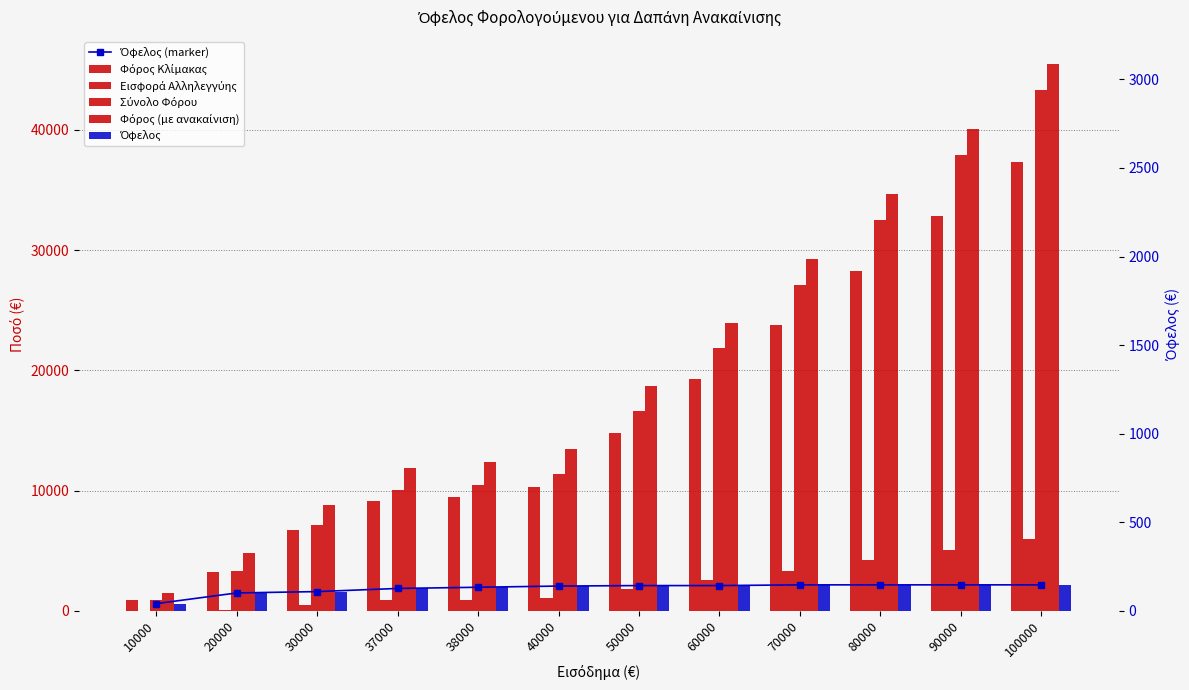

How many bars are there in each group?

6